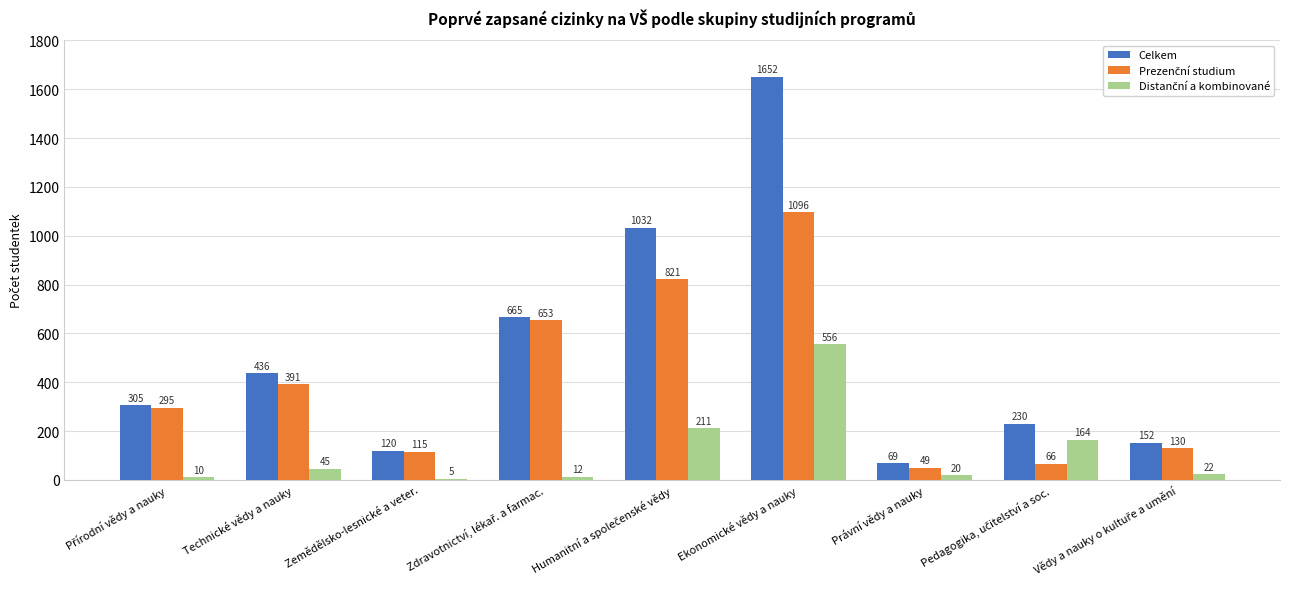

The Celkem series shows 163 at Technické vědy a nauky. True or false?

False